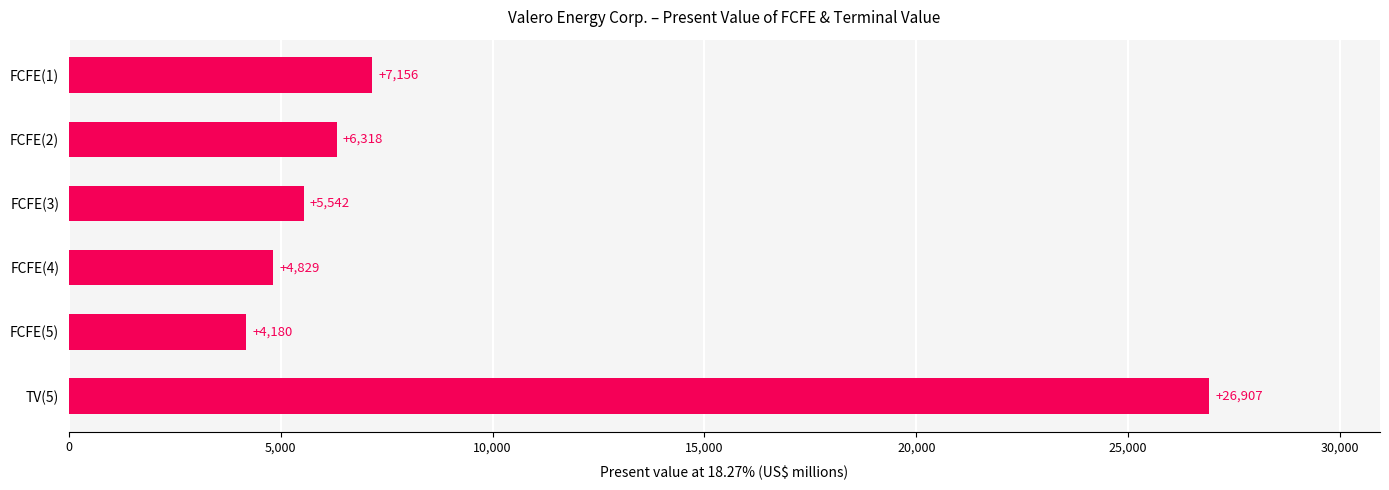

Which category has the highest value across all series?

TV(5)